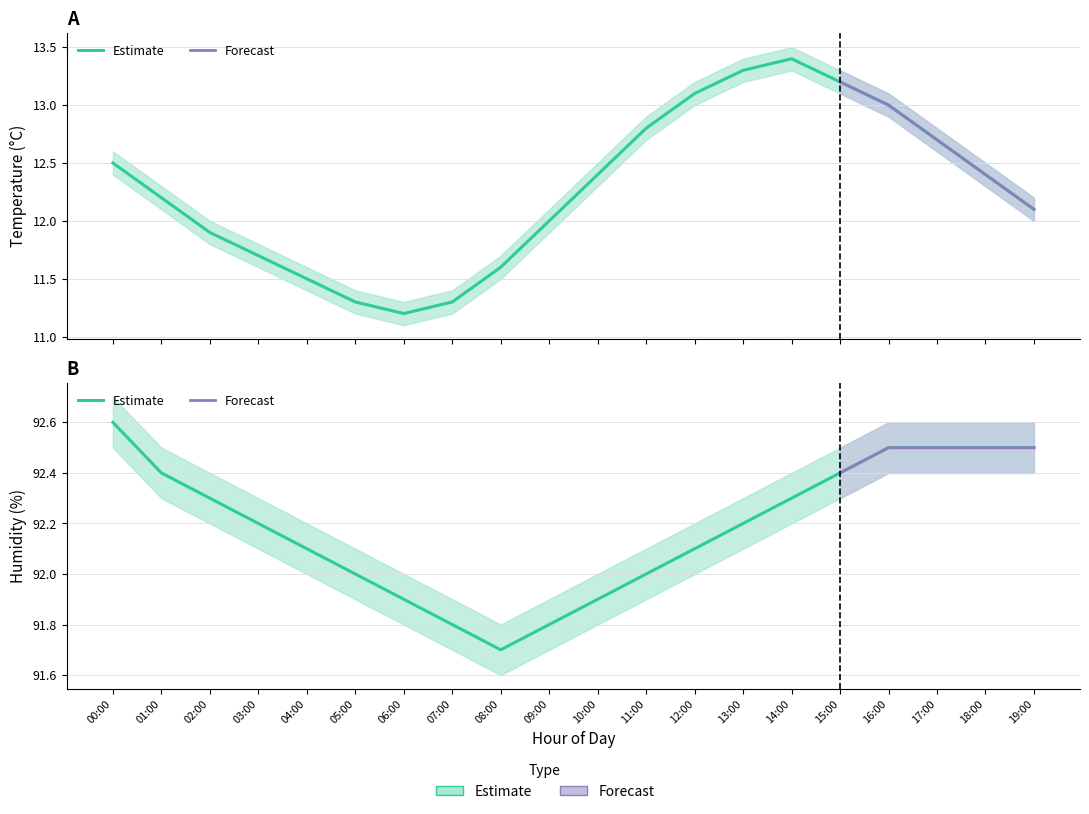

How many lines are shown in the chart?

6